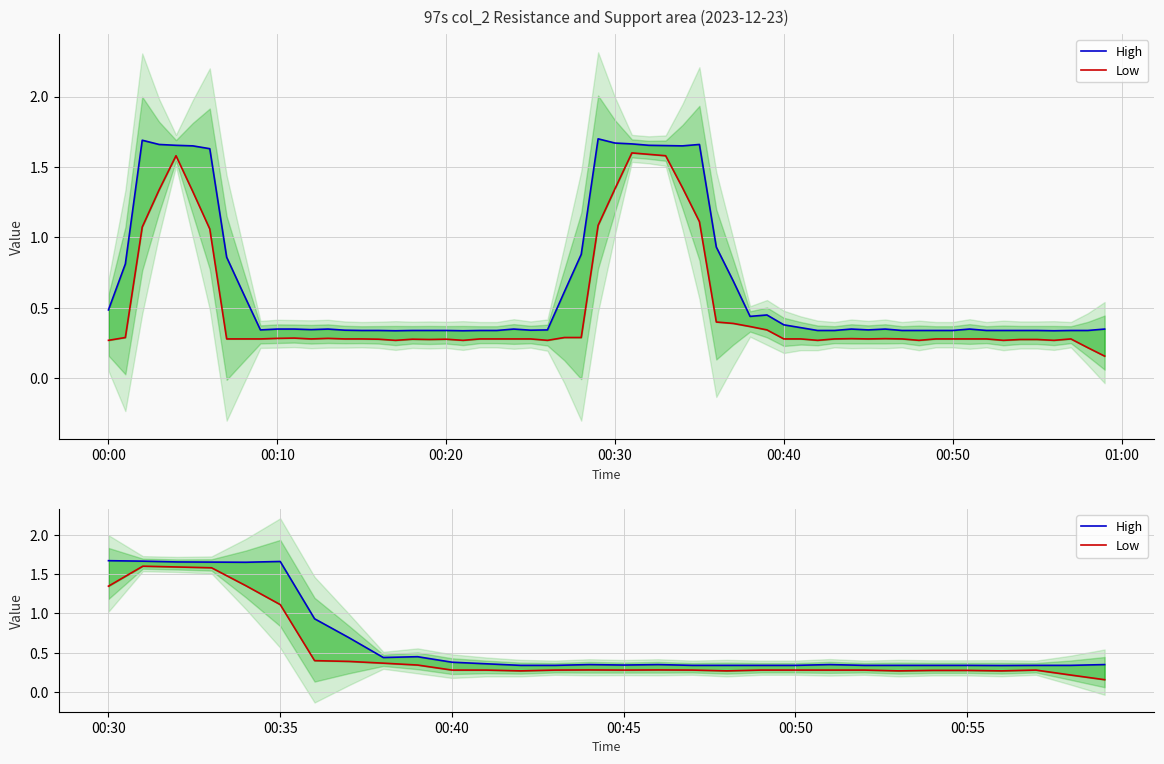

True or false: High and Low intersect in this chart.

False